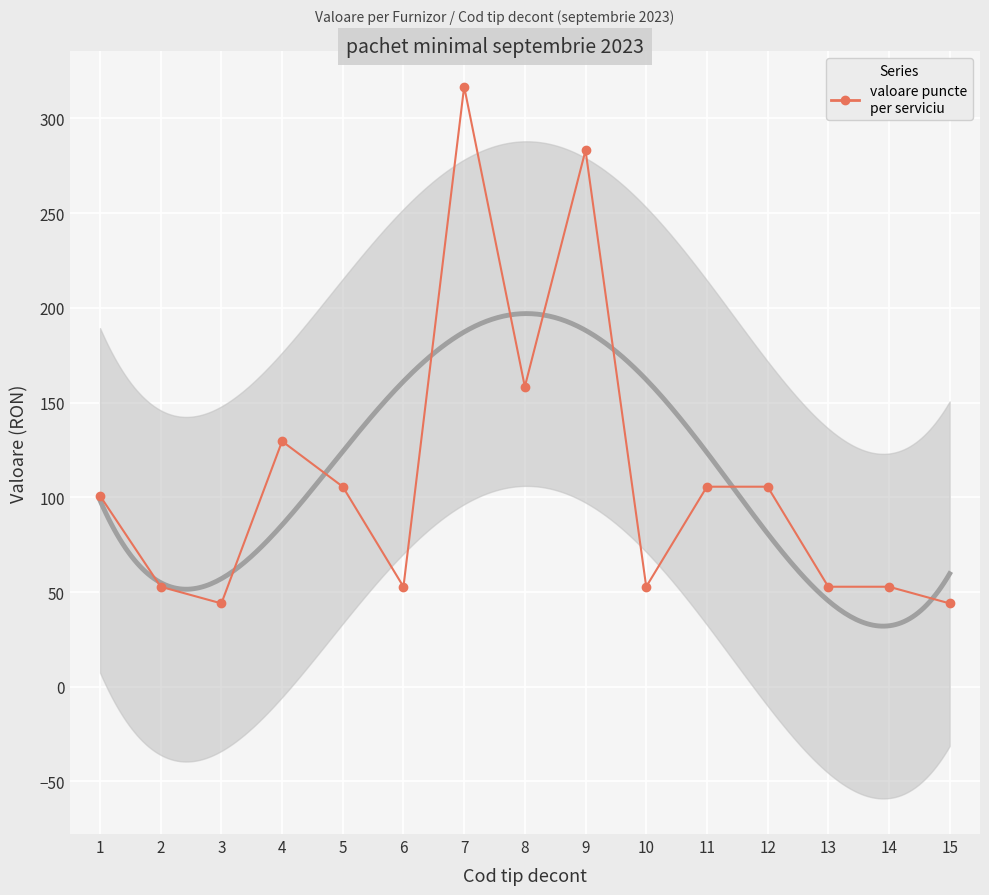

List the labels in order of value, largest first.

7, 9, 8, 4, 5, 11, 12, 1, 2, 6, 10, 13, 14, 3, 15